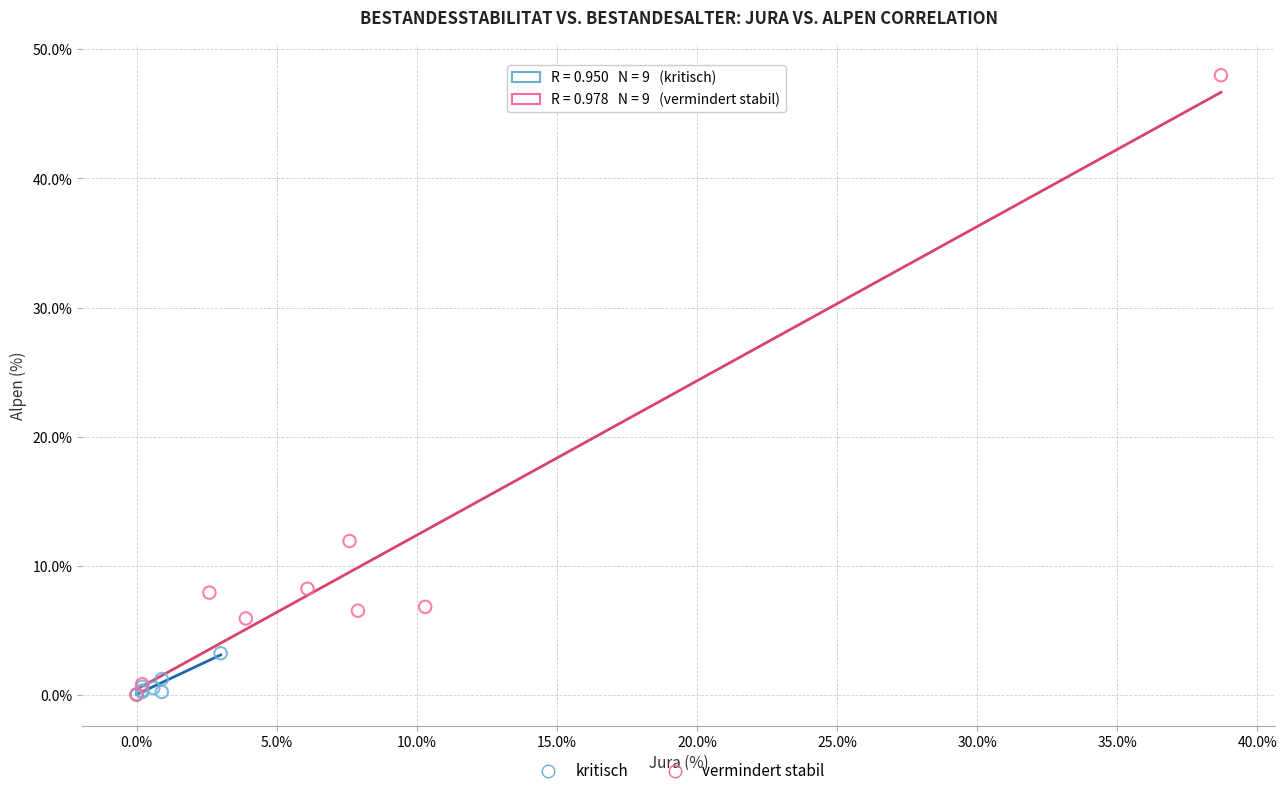

Which series reaches the maximum Y coordinate?

vermindert stabil